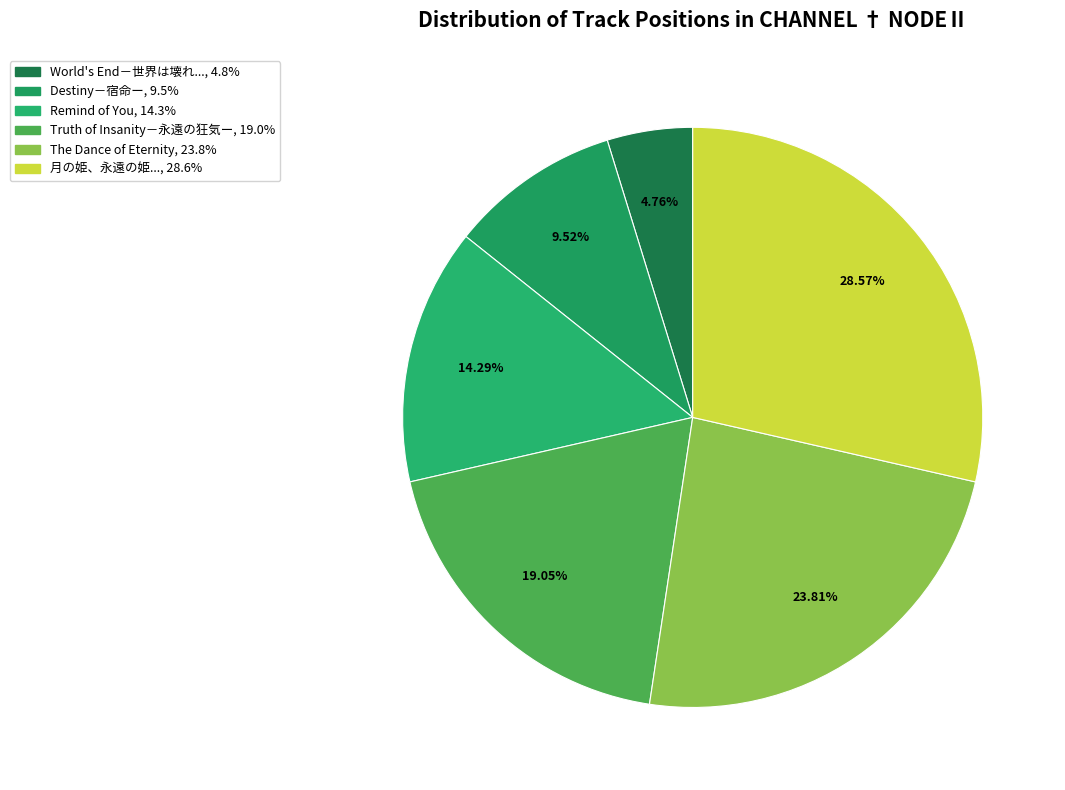

What is the smallest slice in the pie chart?

World's End－世界は壊れ、物語は始まった－